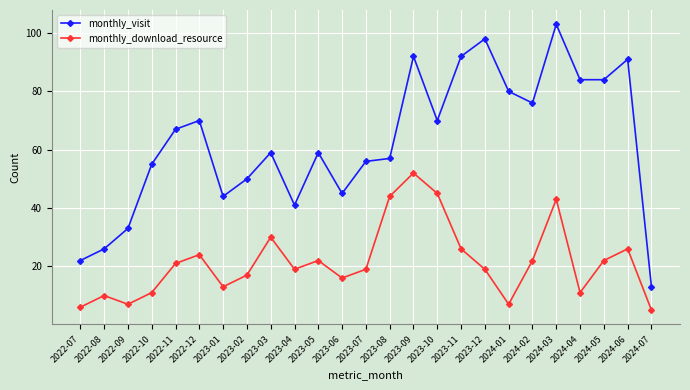

True or false: monthly_download_resource has more than 1 points higher than both neighbors.

True